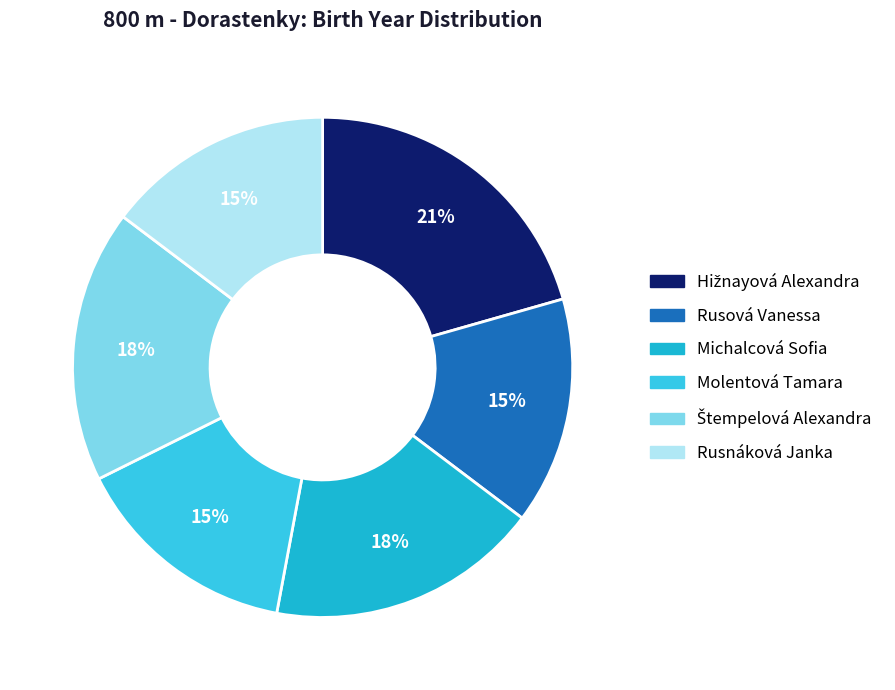

Is there any slice that represents more than half of the pie?

No